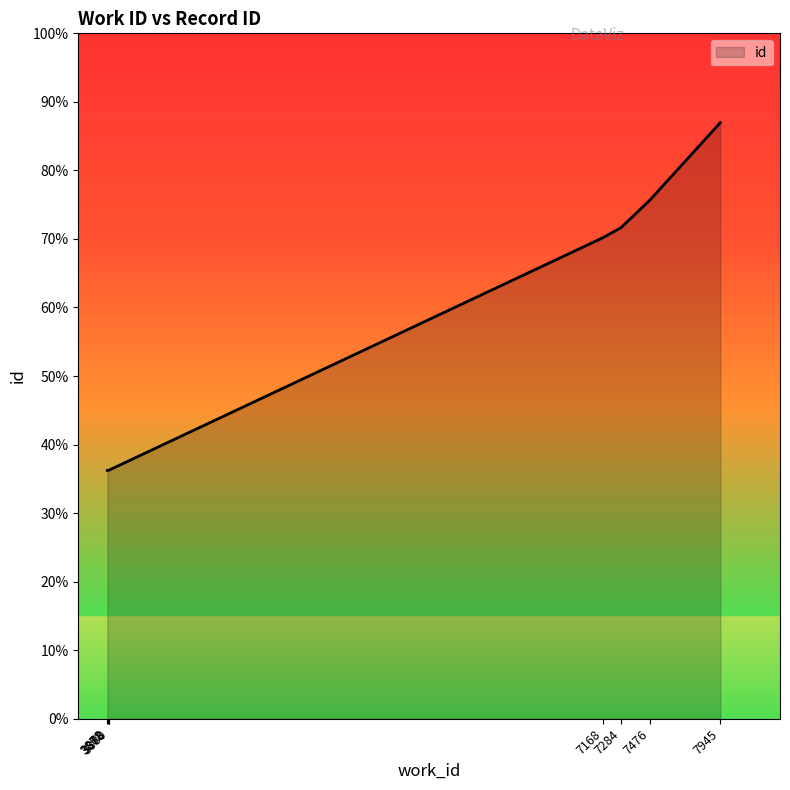

How many data points are less than 19450?

5